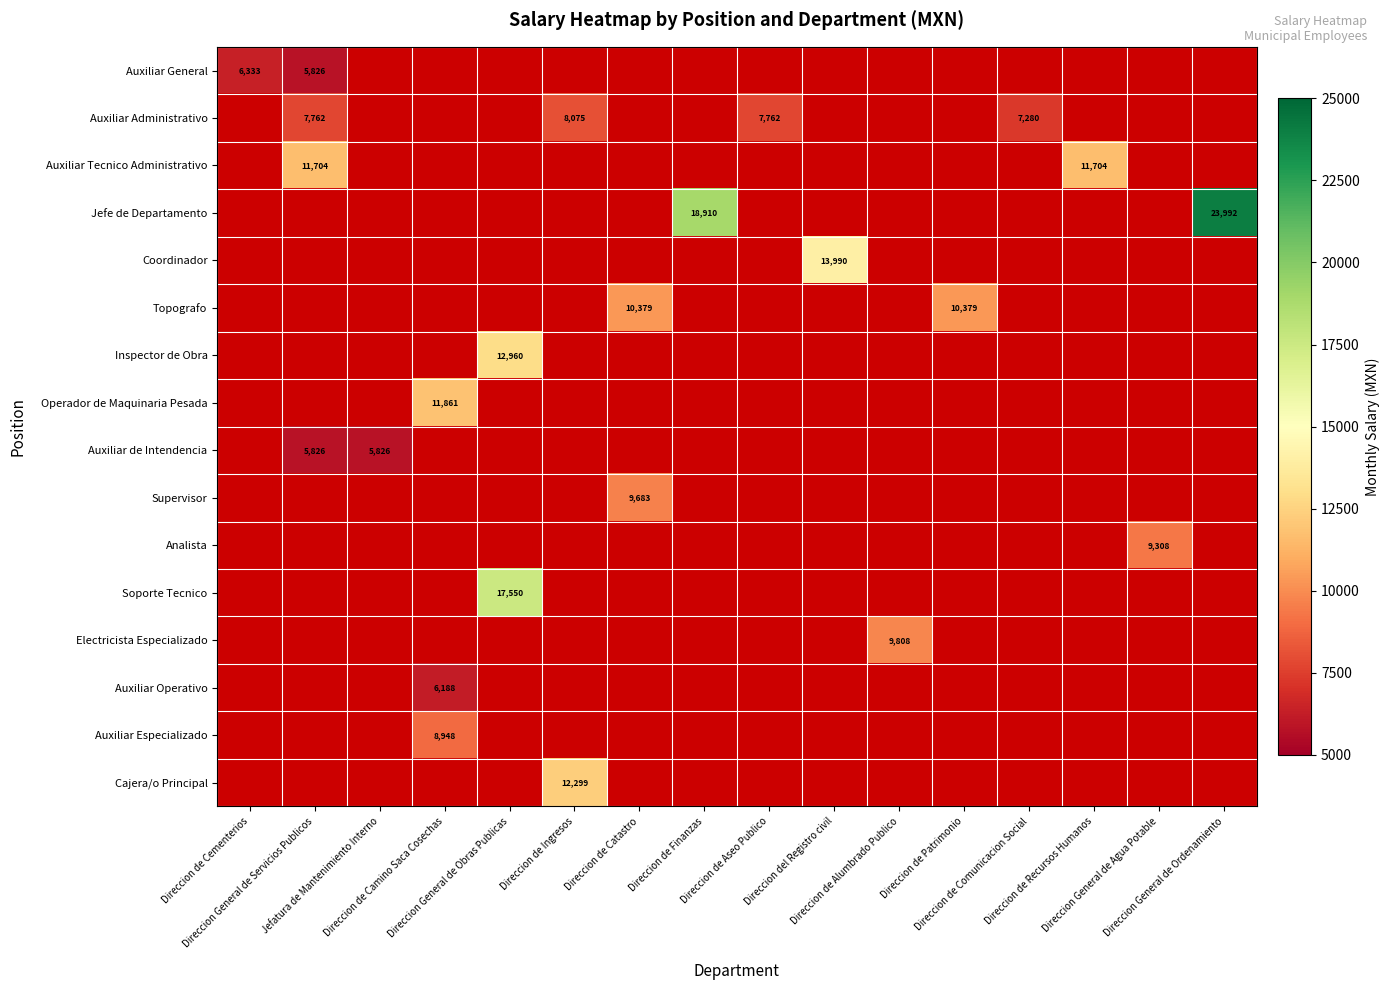

True or false: Topografo has a value of 0.0 at Direccion General de Obras Publicas.

True